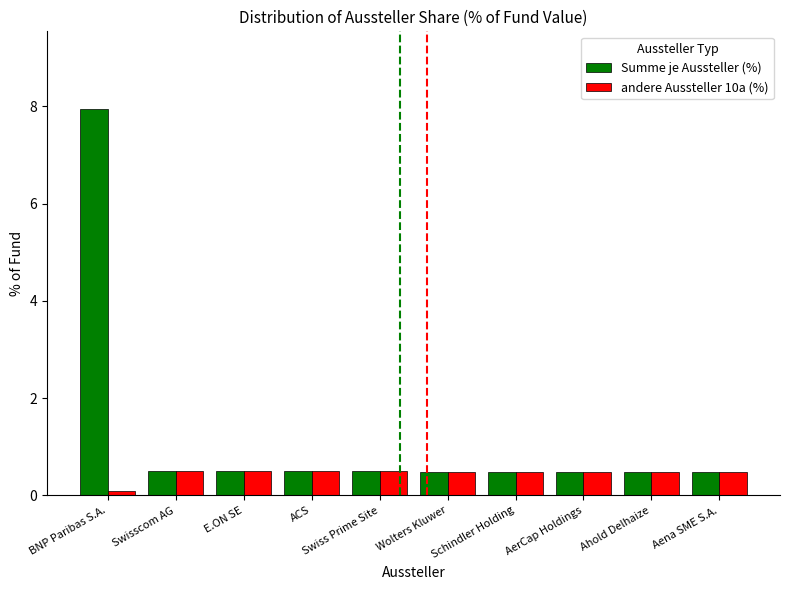

Rank the series by their average value, from lowest to highest.

andere Aussteller 10a (%), Summe je Aussteller (%)